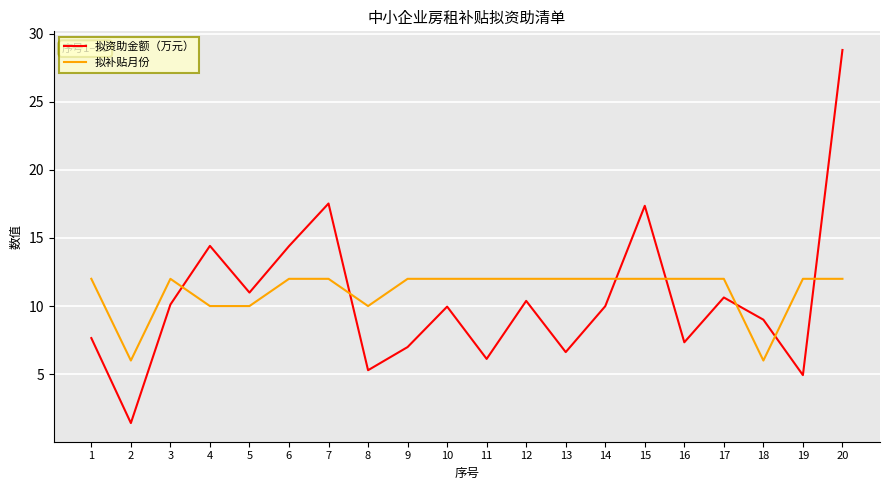

What is the sum of all 拟资助金额（万元） values?

209.9